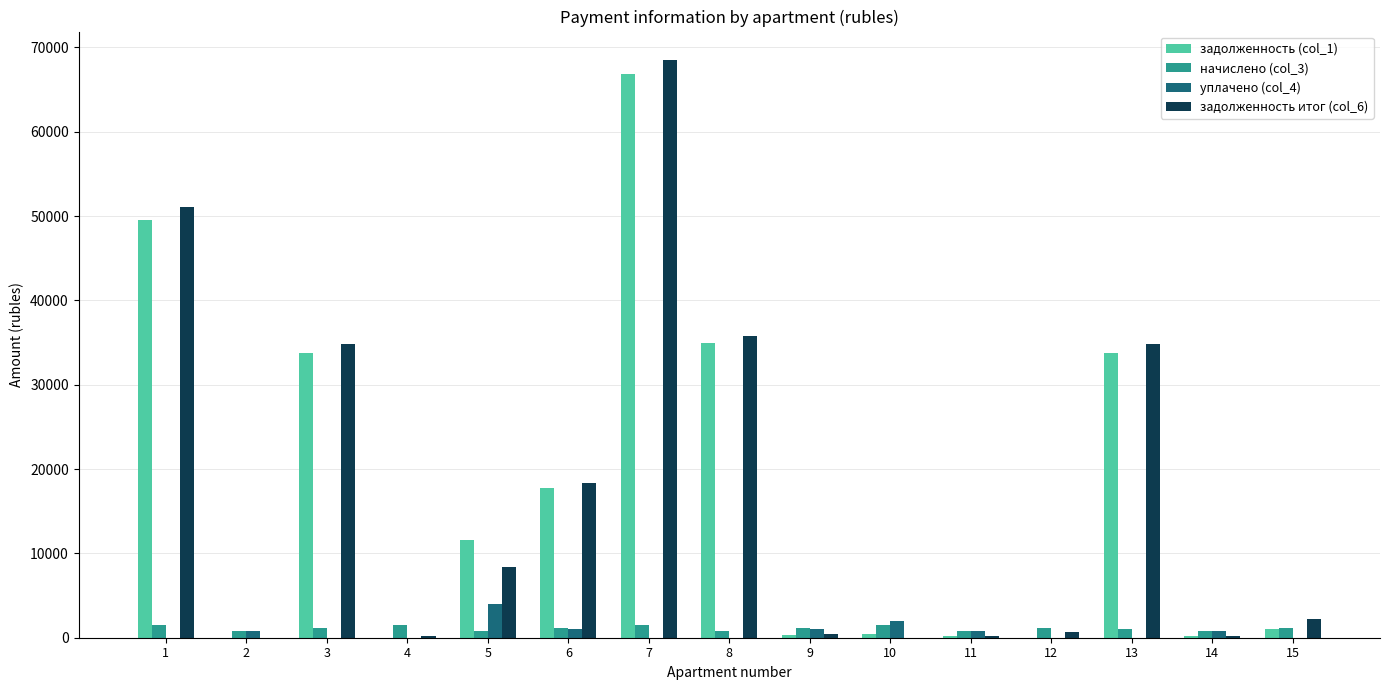

How many groups of bars are there?

15